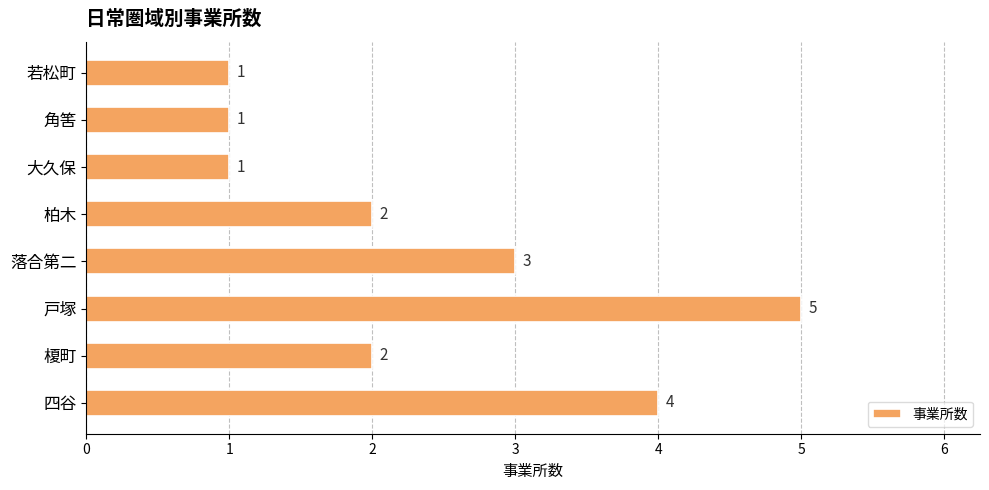

Is it true that the value at 四谷 is 2?

False